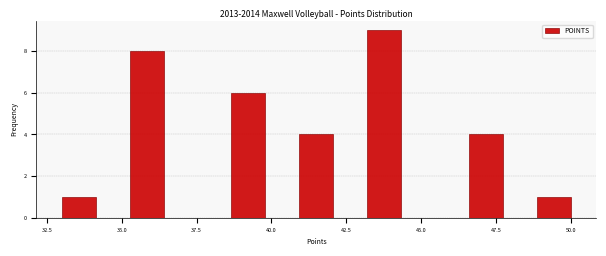

Read against the x-axis, roughly where is the centre of the tallest bar?

44.0